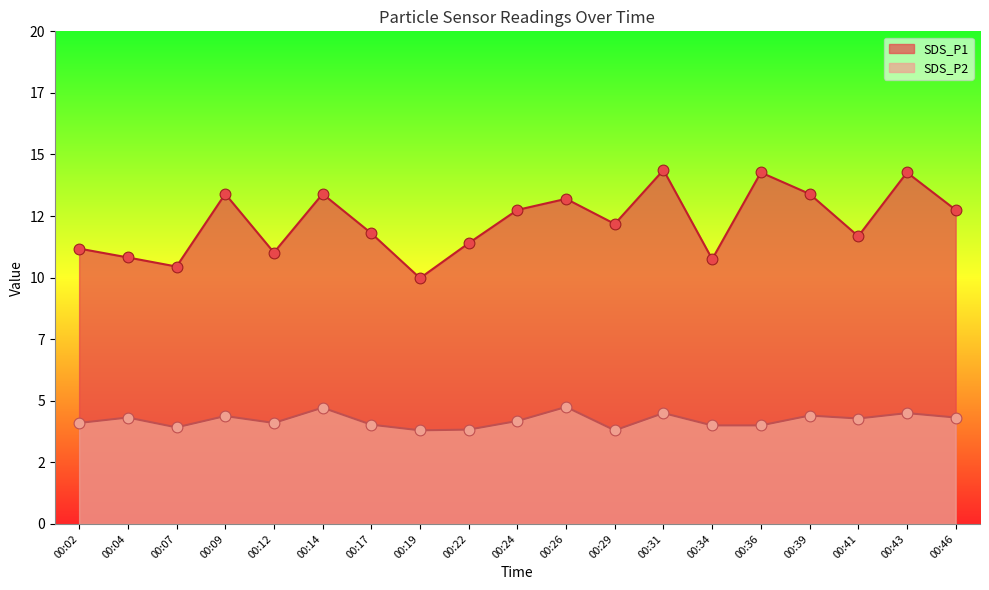

Is the value of SDS_P2 at 00:29 greater than the value of SDS_P1 at 00:43?

No